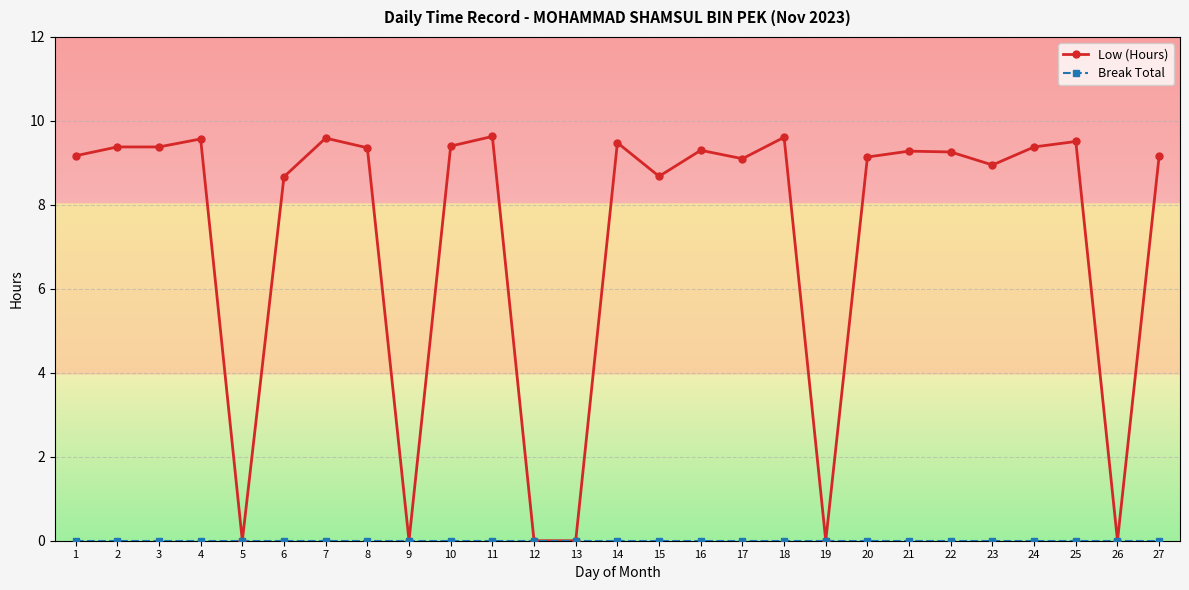

What is the greatest value displayed?

9.6